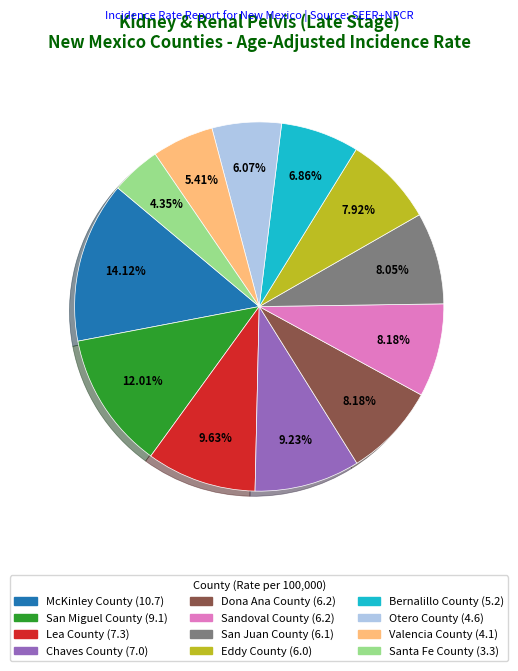

What percentage is the Eddy County slice, to the nearest percent?

8%